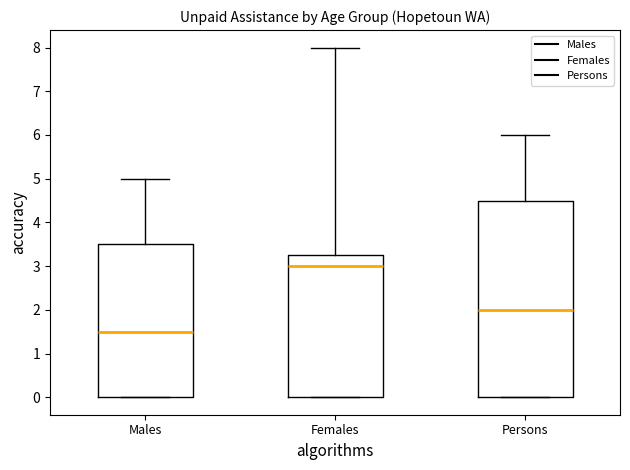

Comparing the boxes themselves (not the whiskers), which one is the tallest?

Persons